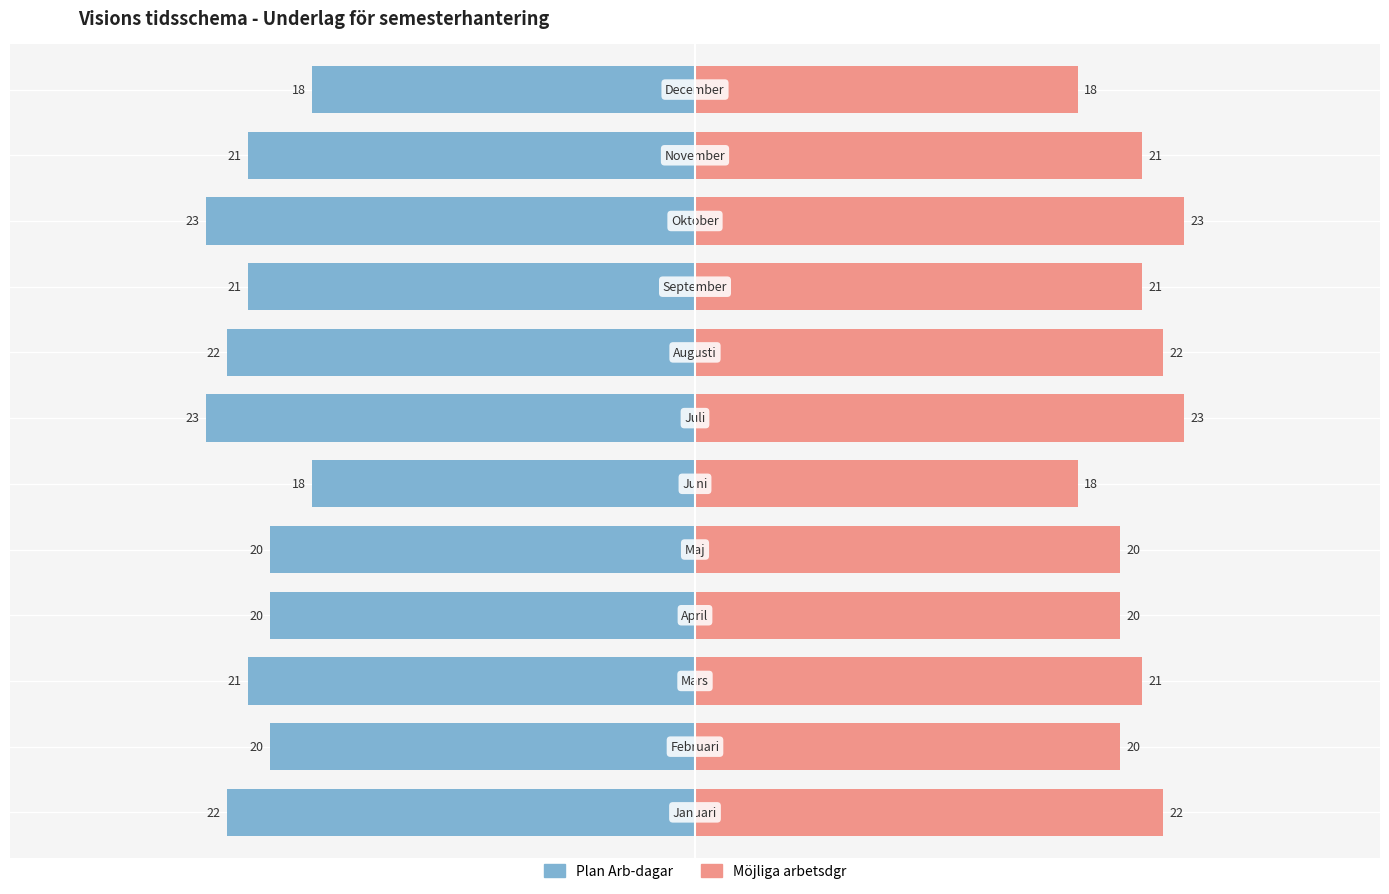

How many bars are there in total?

24